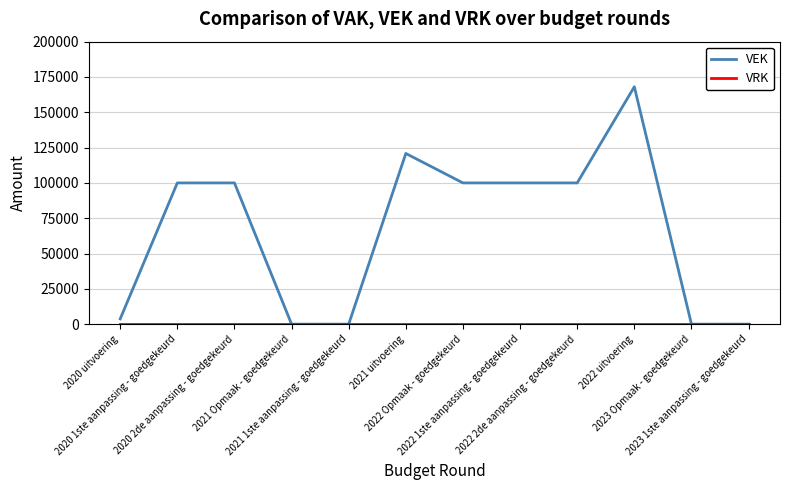

Which series has the widest spread of values?

VEK